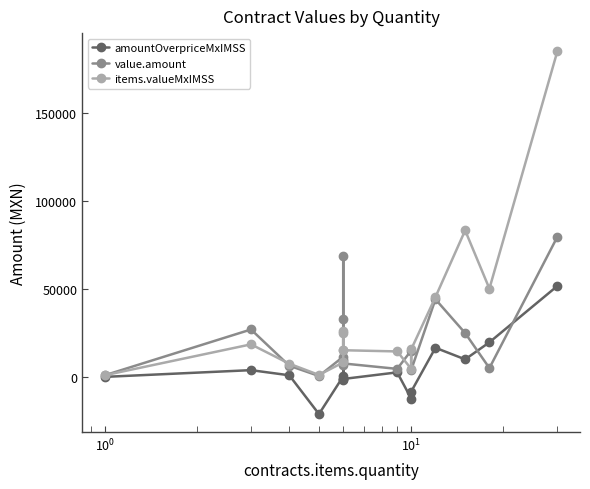

In amountOverpriceMxIMSS, how many points are higher than both neighbors (excluding endpoints)?

5